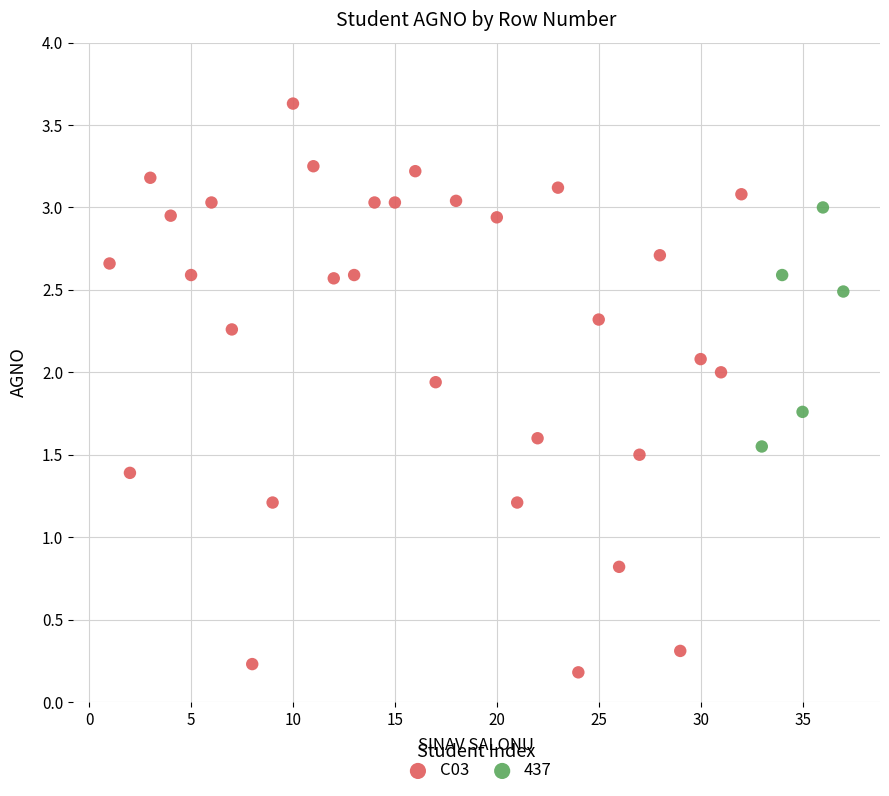

Which series reaches the maximum Y coordinate?

C03